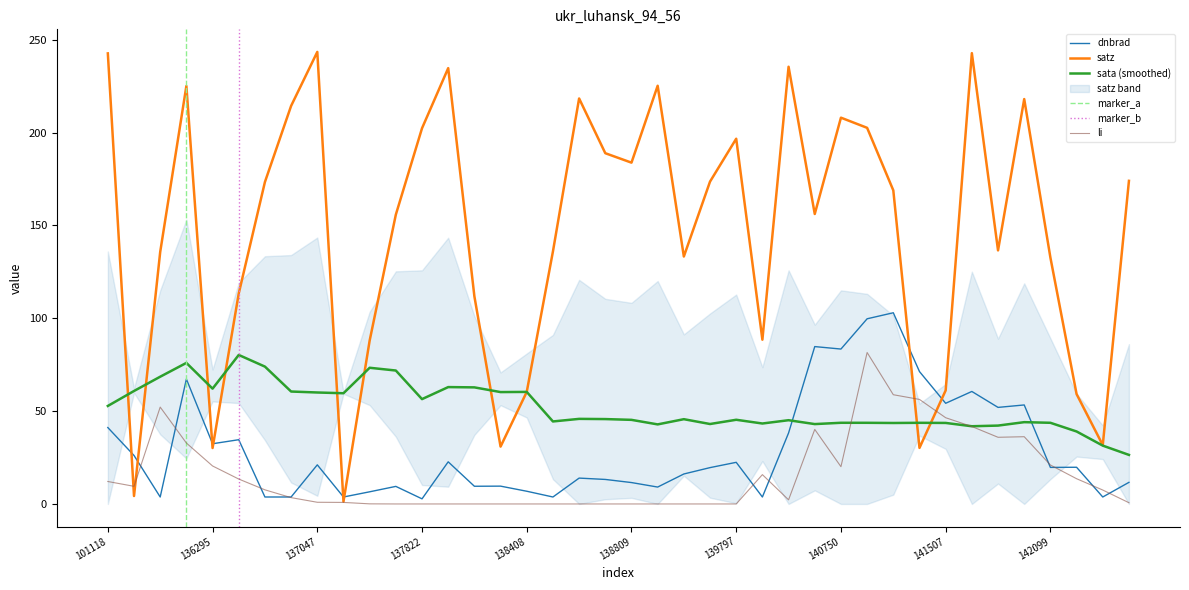

Which series ends up on top after the final intersection of dnbrad and satz?

satz